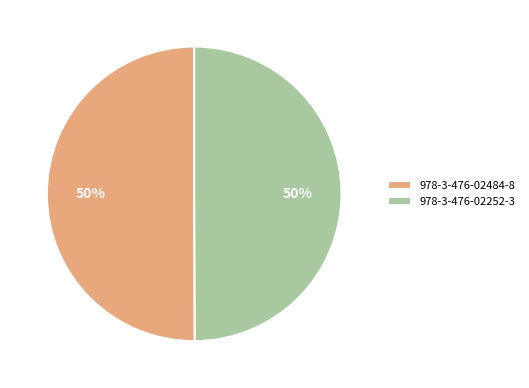

How many segments does this pie chart have?

2